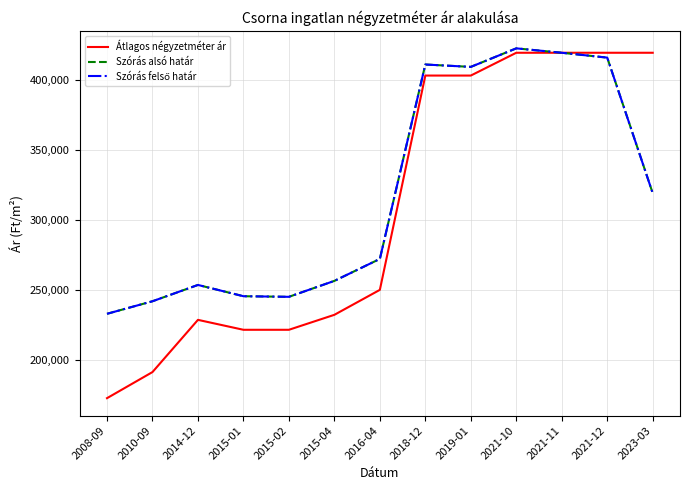

At 2010-09, list the series in order from smallest to largest.

Átlagos négyzetméter ár, Szórás alsó határ, Szórás felső határ